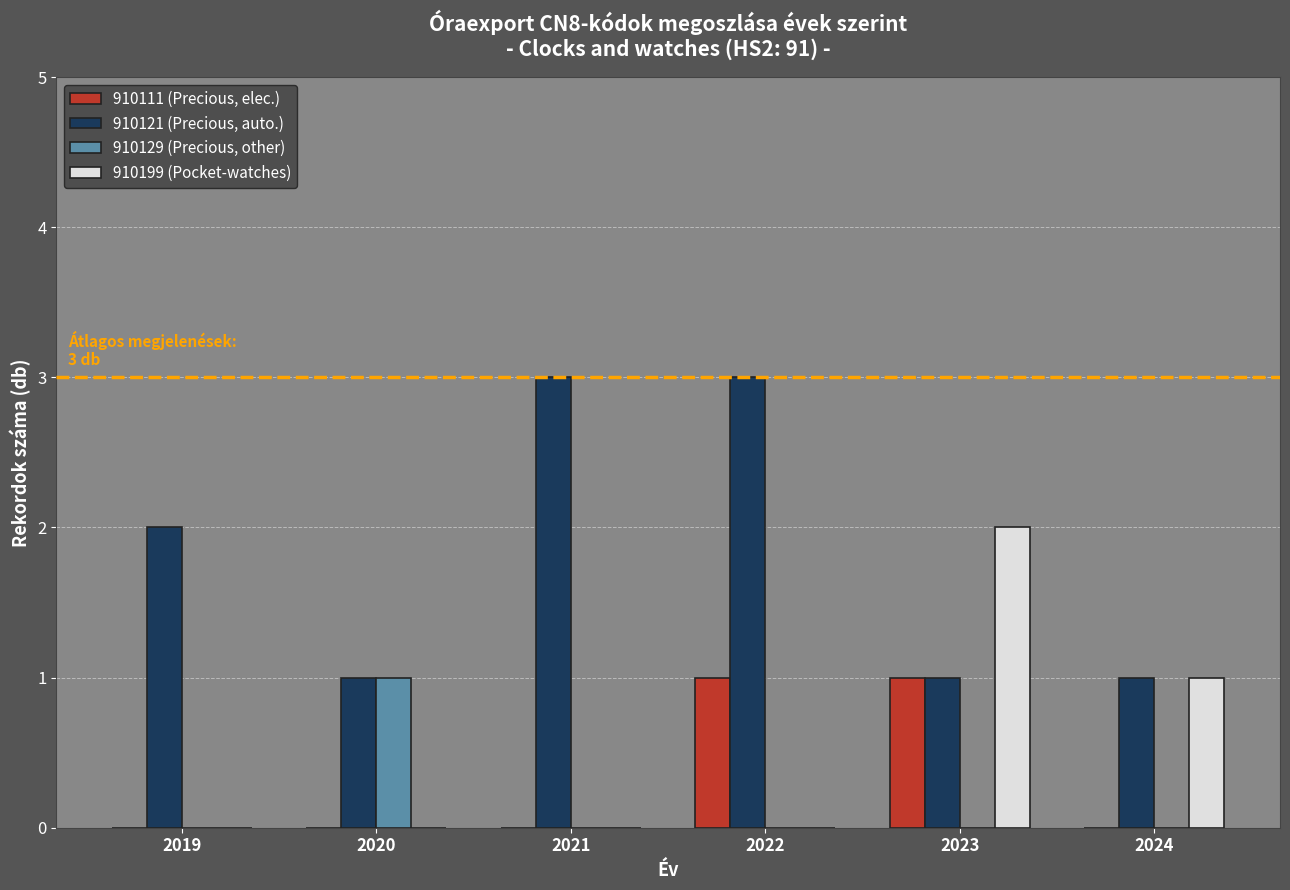

What is the sum of the 910121 (Precious, auto.) values at 2024 and 2021?

4